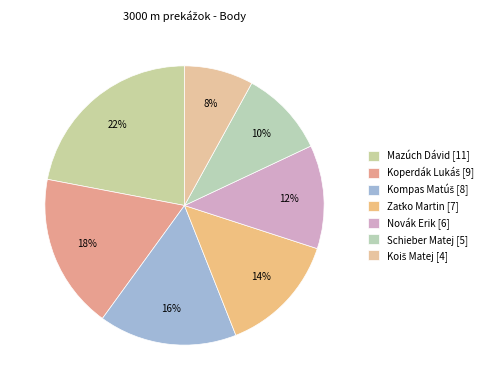

How many slices are in this pie chart?

7